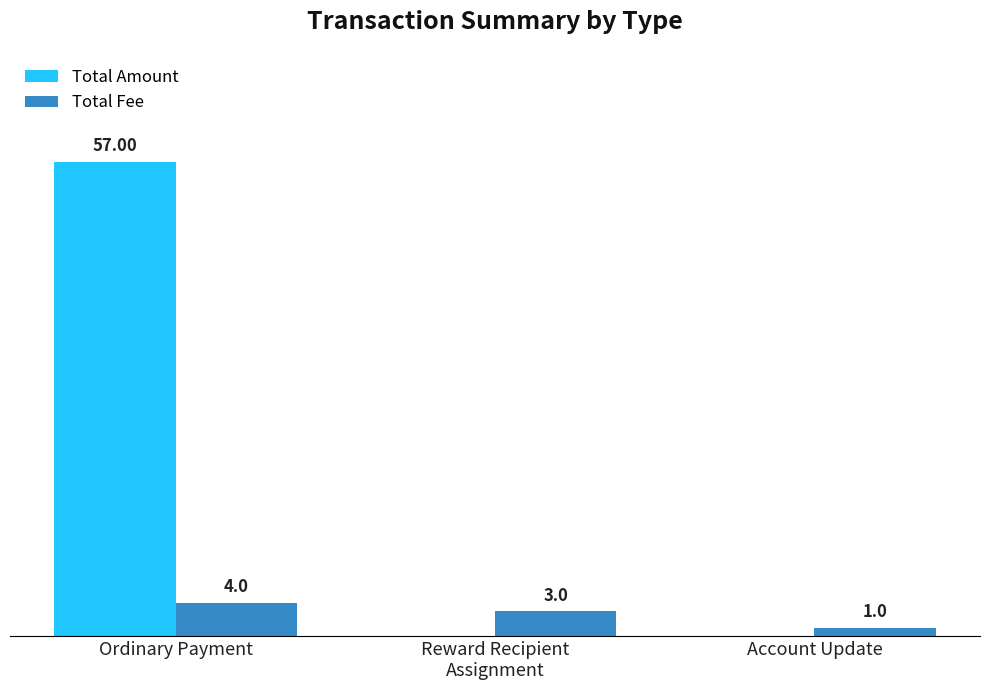

Does the chart contain stacked bars?

No